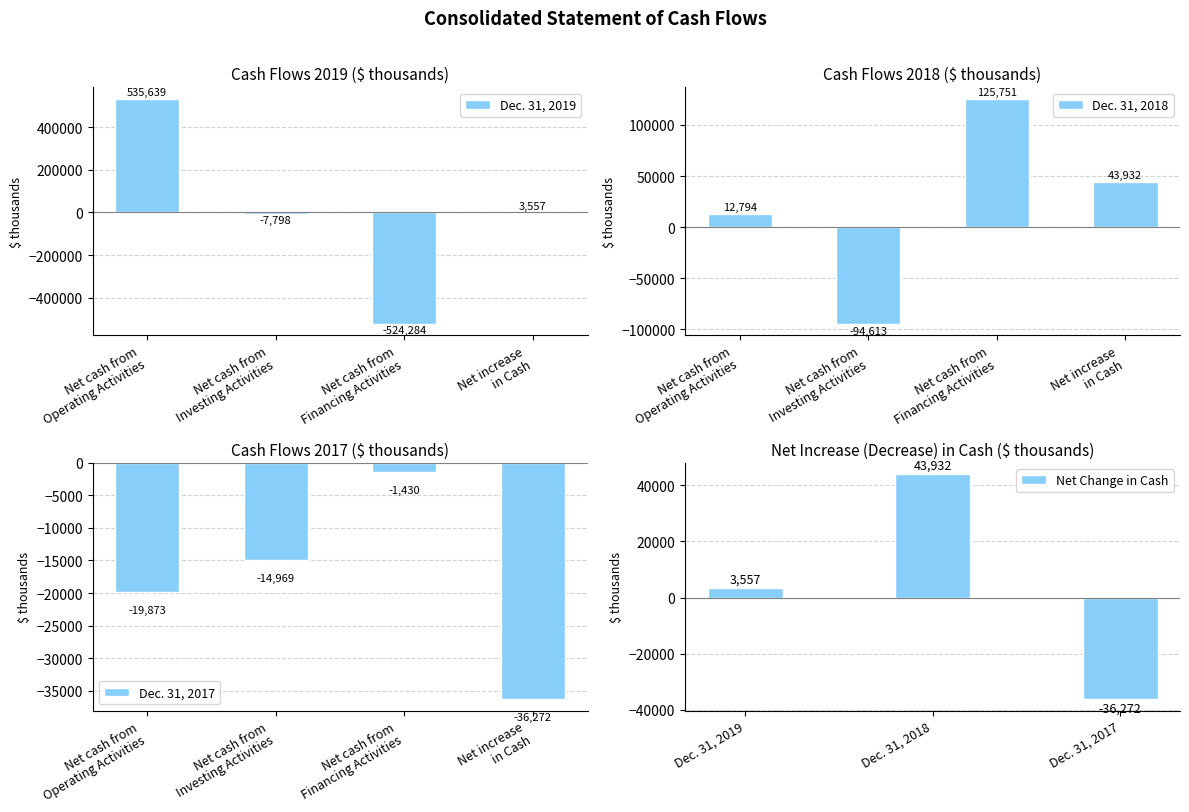

What is the difference between the maximum and minimum values in the Dec. 31, 2017 series?

34842